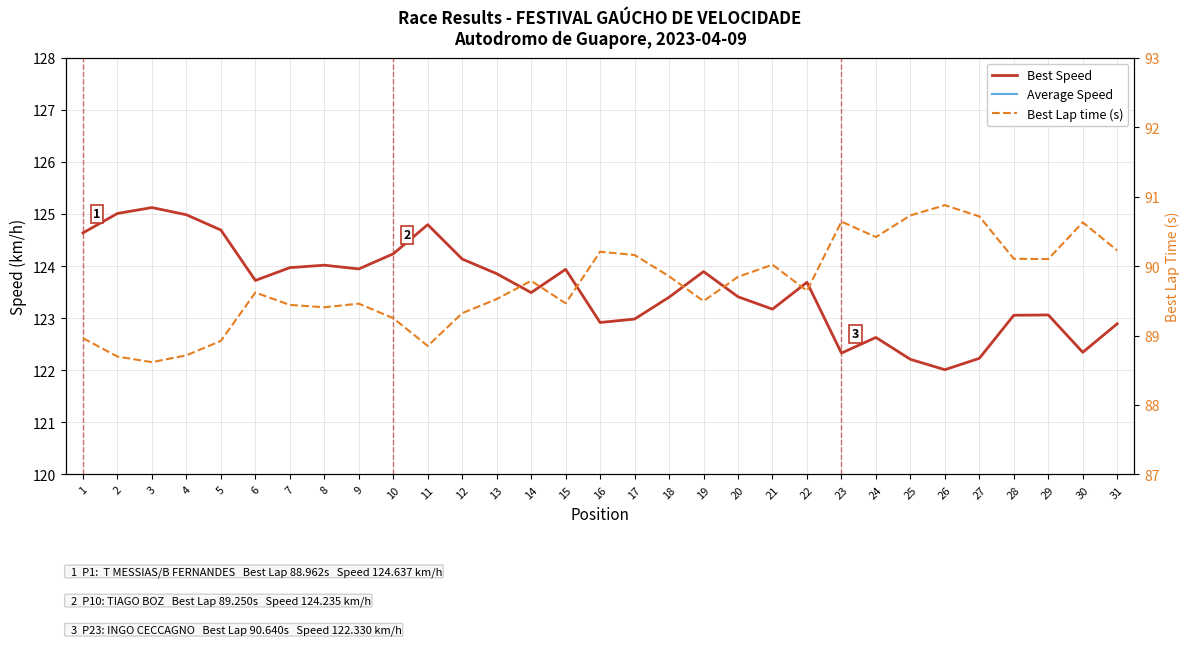

True or false: Best Lap time (s) and Best Speed cross at least once.

False